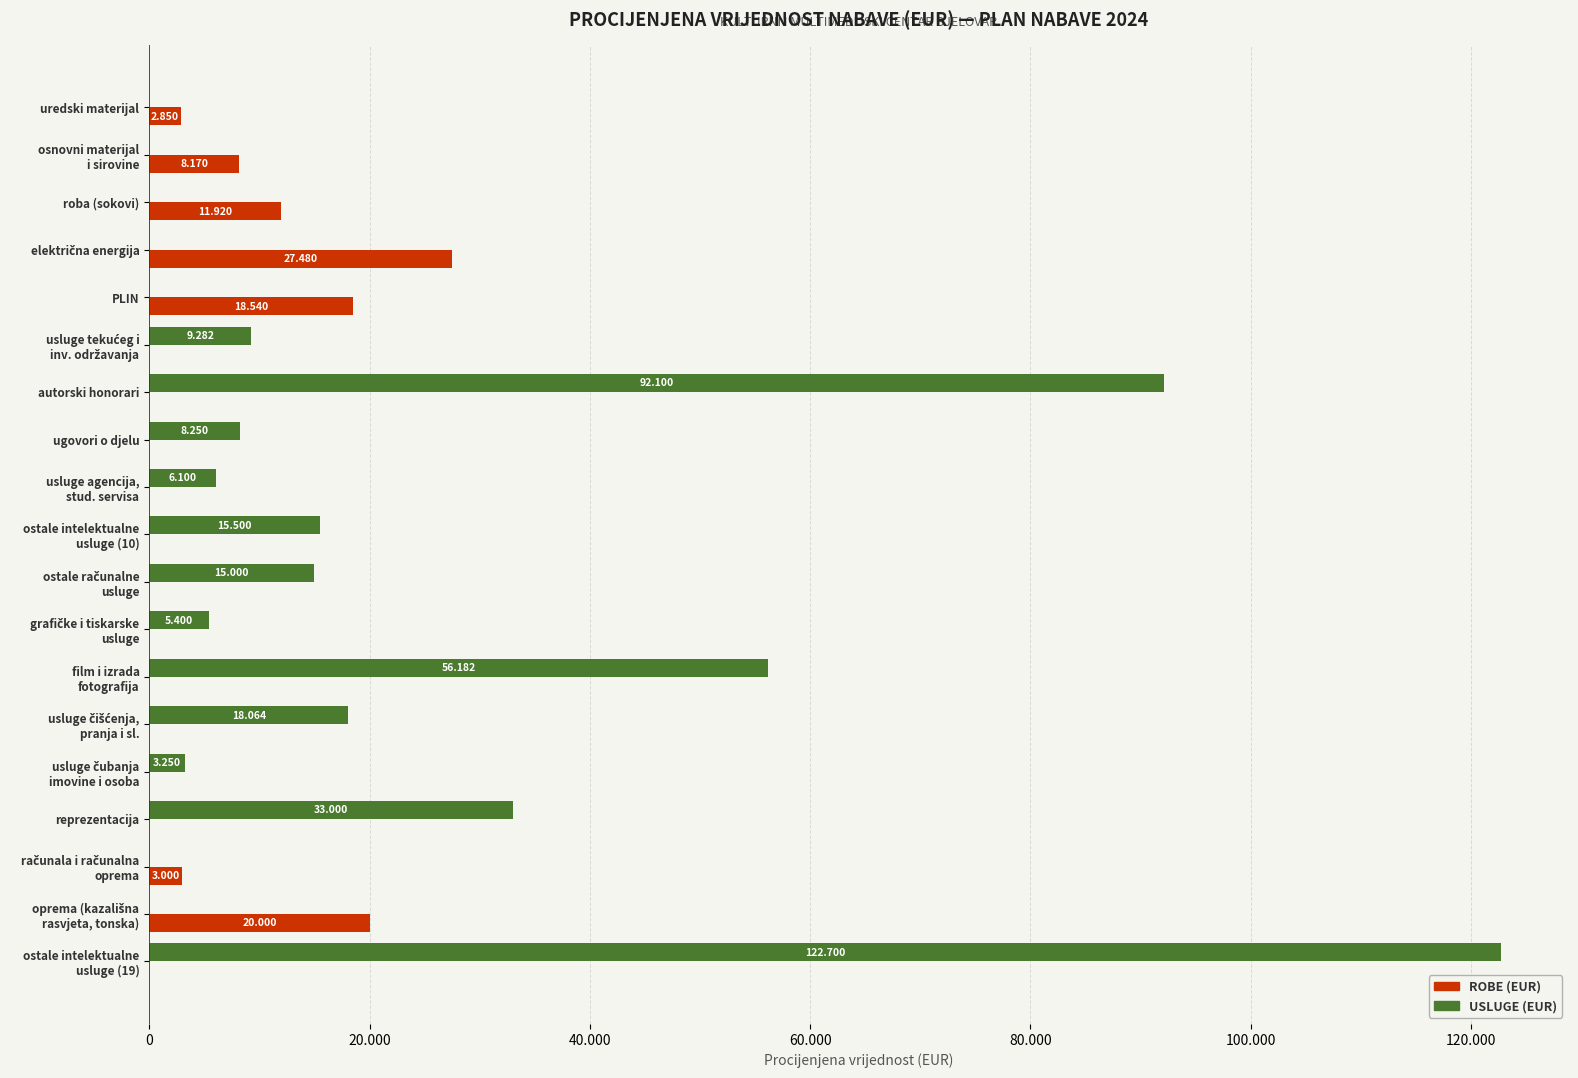

True or false: Usluge (EUR) has a value of 30529 at usluge čišćenja, pranja i sl..

False